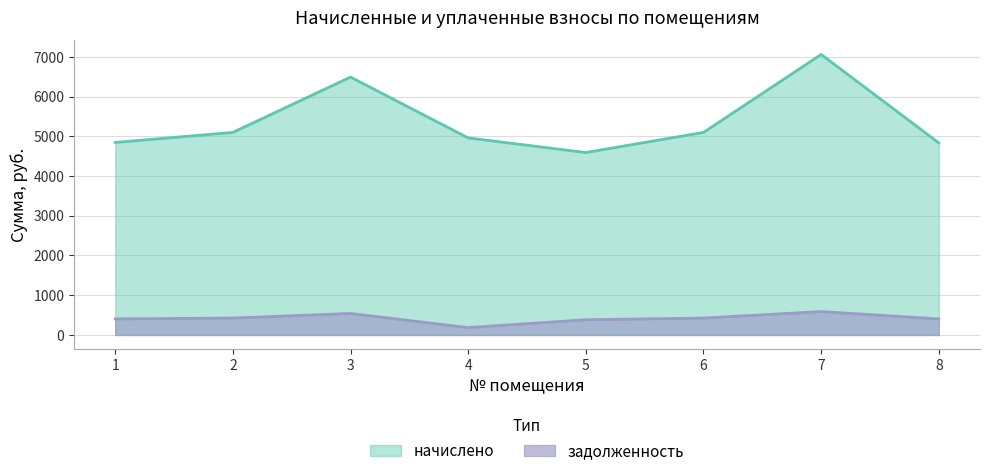

Between 4 and 8, which series saw the biggest shift?

задолженность